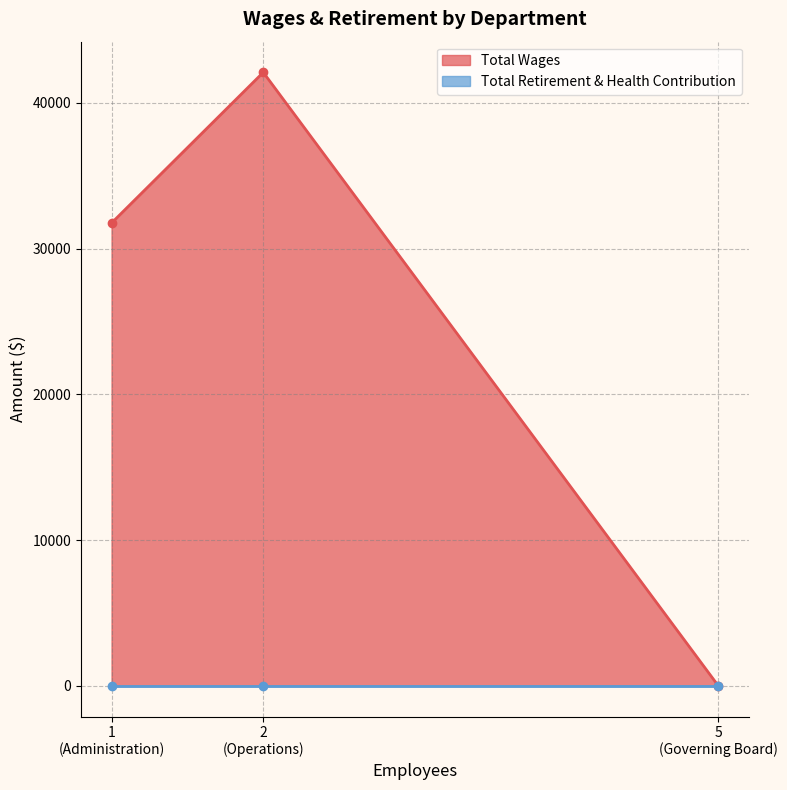

At which label is Total Retirement & Health Contribution closest to 0?

Operations